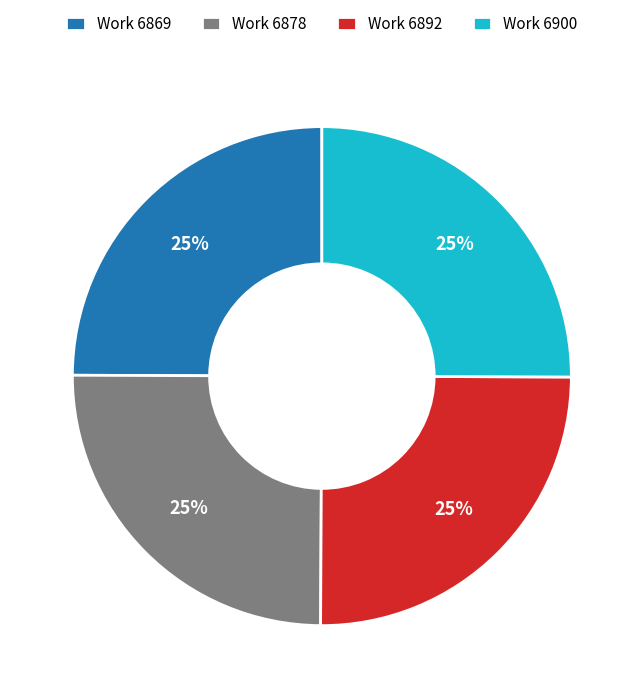

To the nearest percent, what percentage of the pie is Work 6900?

25%